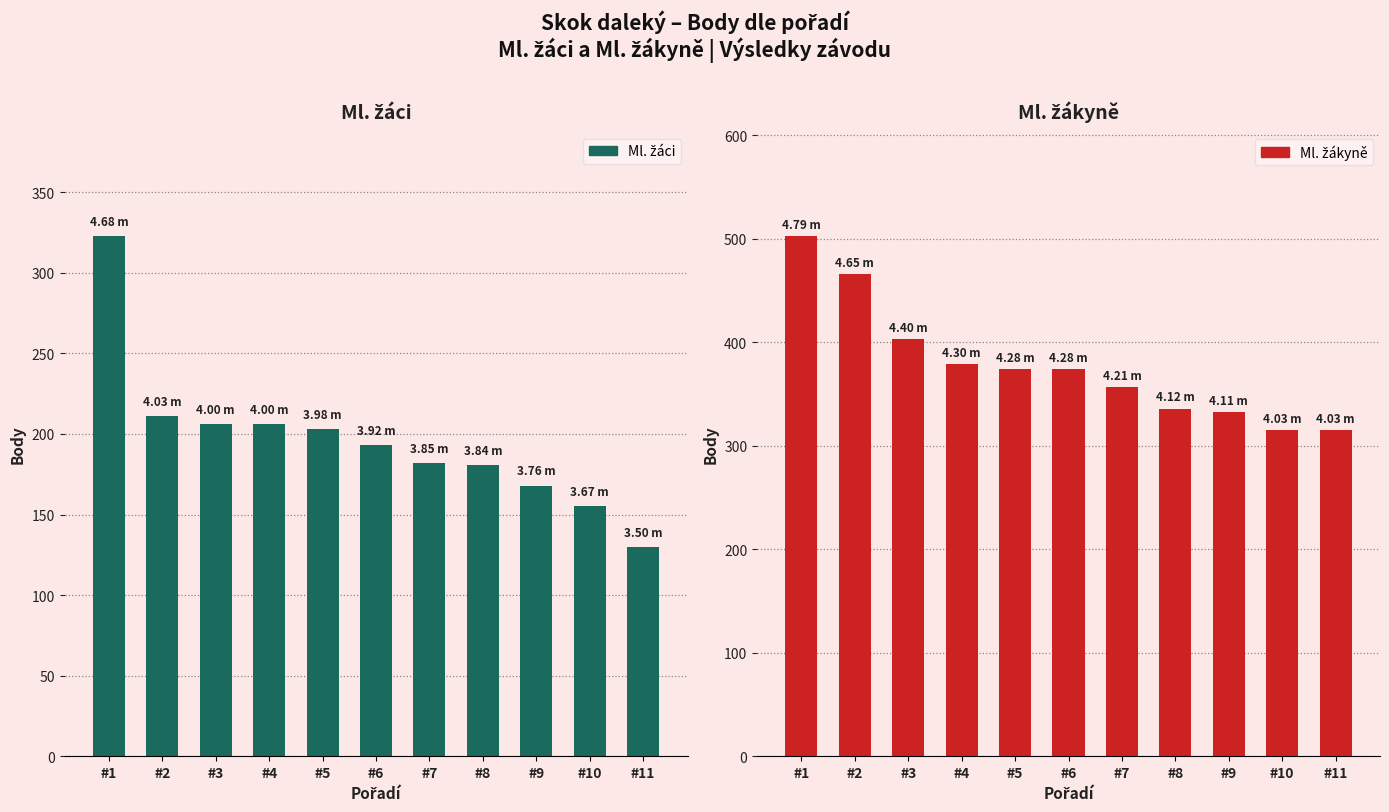

How many data points in Ml. žáci are above 193?

5